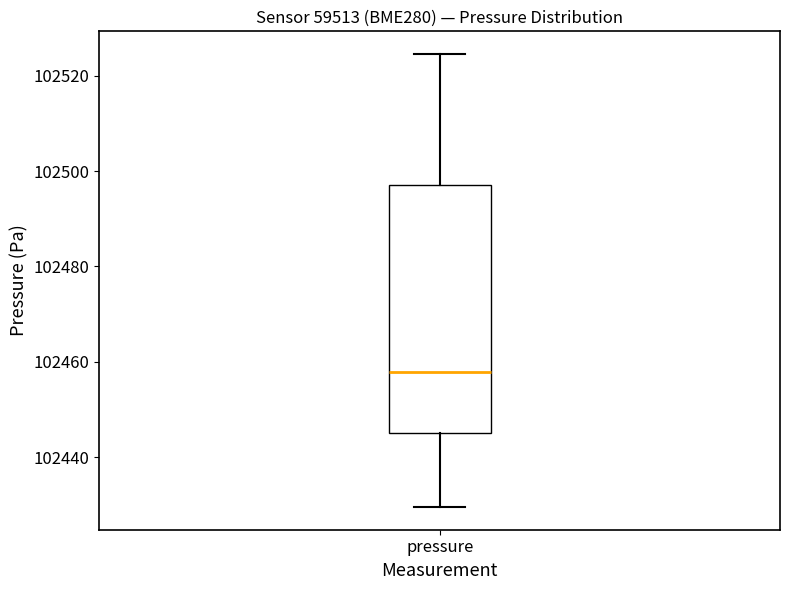

Transcribe this box plot: give where the median line is, the range the box spans, and where the two whiskers end, as read against the y-axis. The values are not printed on the chart, so give them approximately, as read against the axis.

median 102458, box 102446 to 102498, whiskers 102430 to 102524